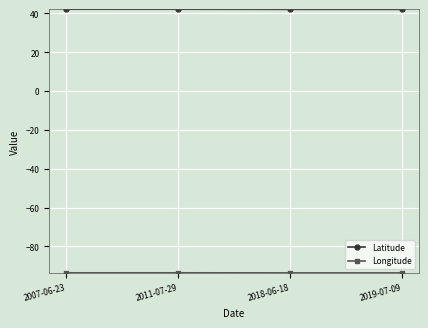

What is the label of the 3rd point from the right?

2011-07-29